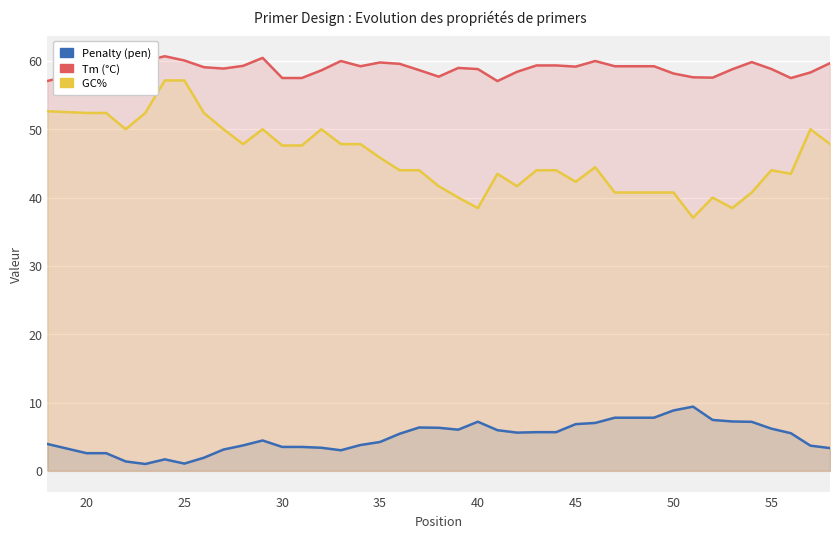

How many values in the Tm (°C) series exceed 58?

32